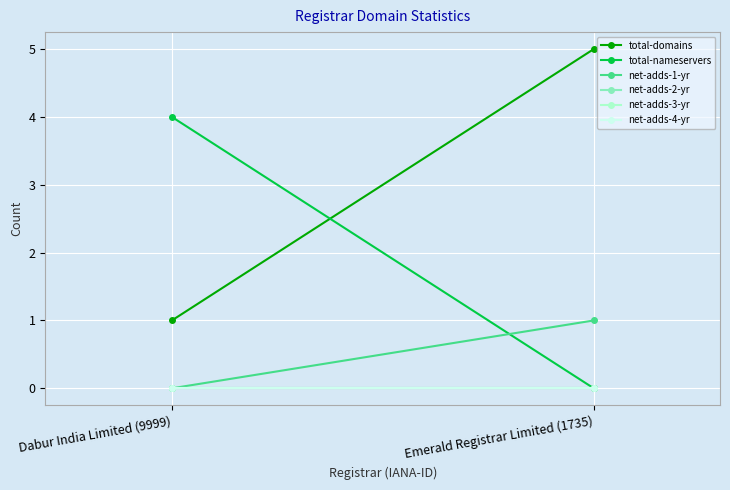

How many categories are shown in the chart?

2